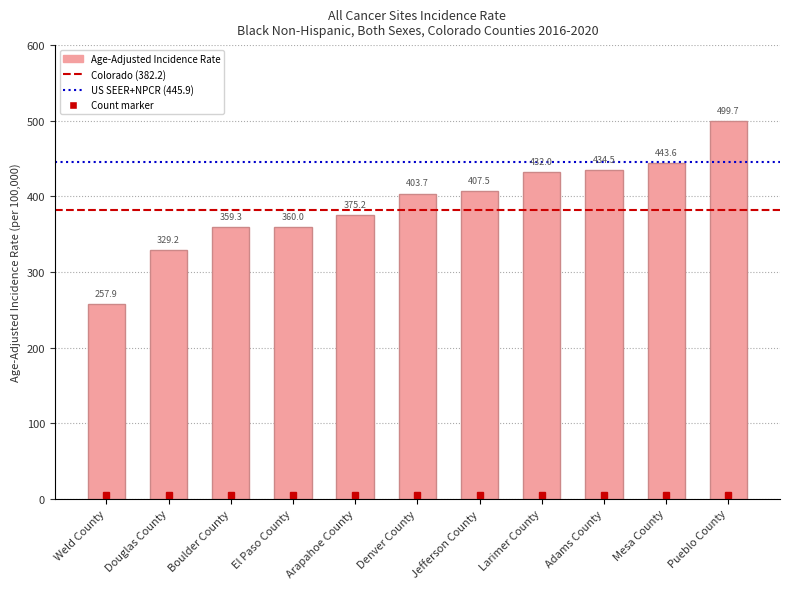

The value at El Paso County is 360.0. True or false?

True